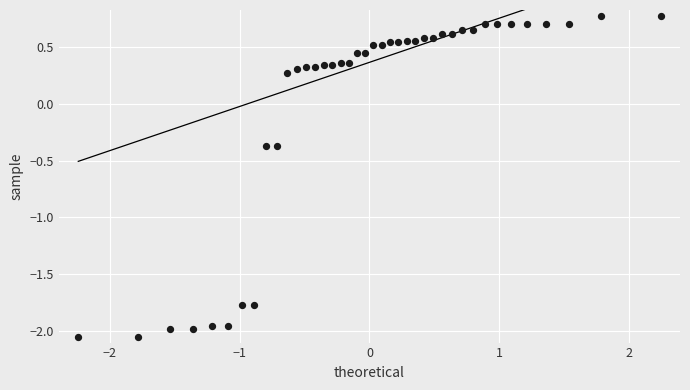

What is the range of Y values (max minus min)?

2.8